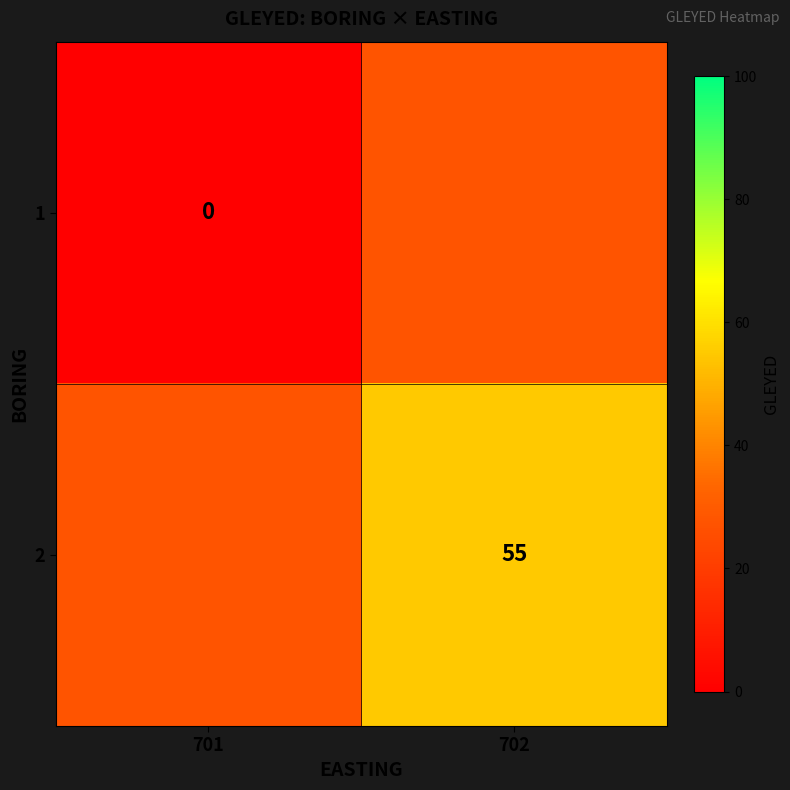

True or false: 2 has a value of 37.5 at 702.

False